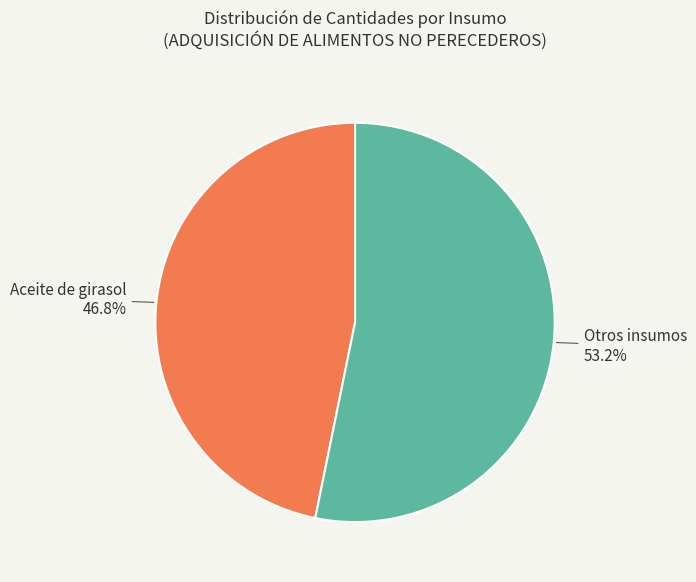

Is there any slice that represents more than half of the pie?

Yes